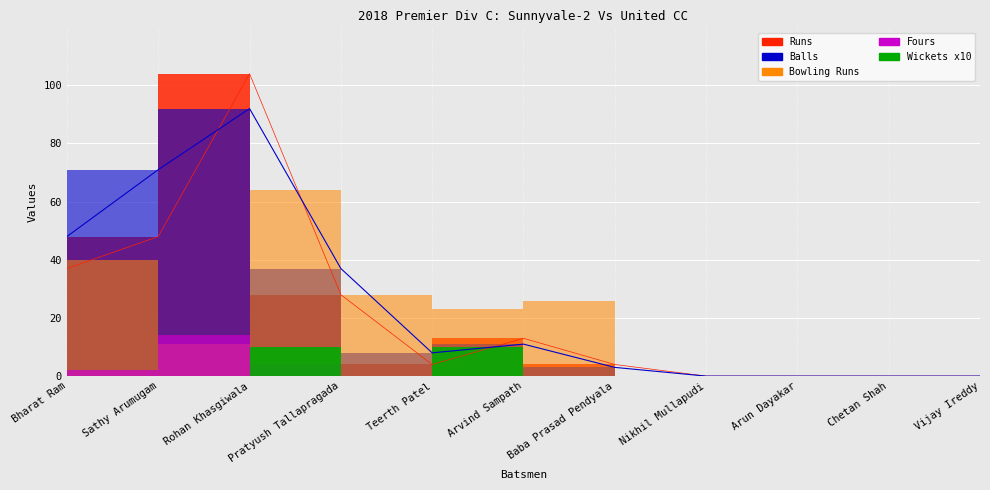

In Bowling Runs, how many points are higher than both neighbors (excluding endpoints)?

2